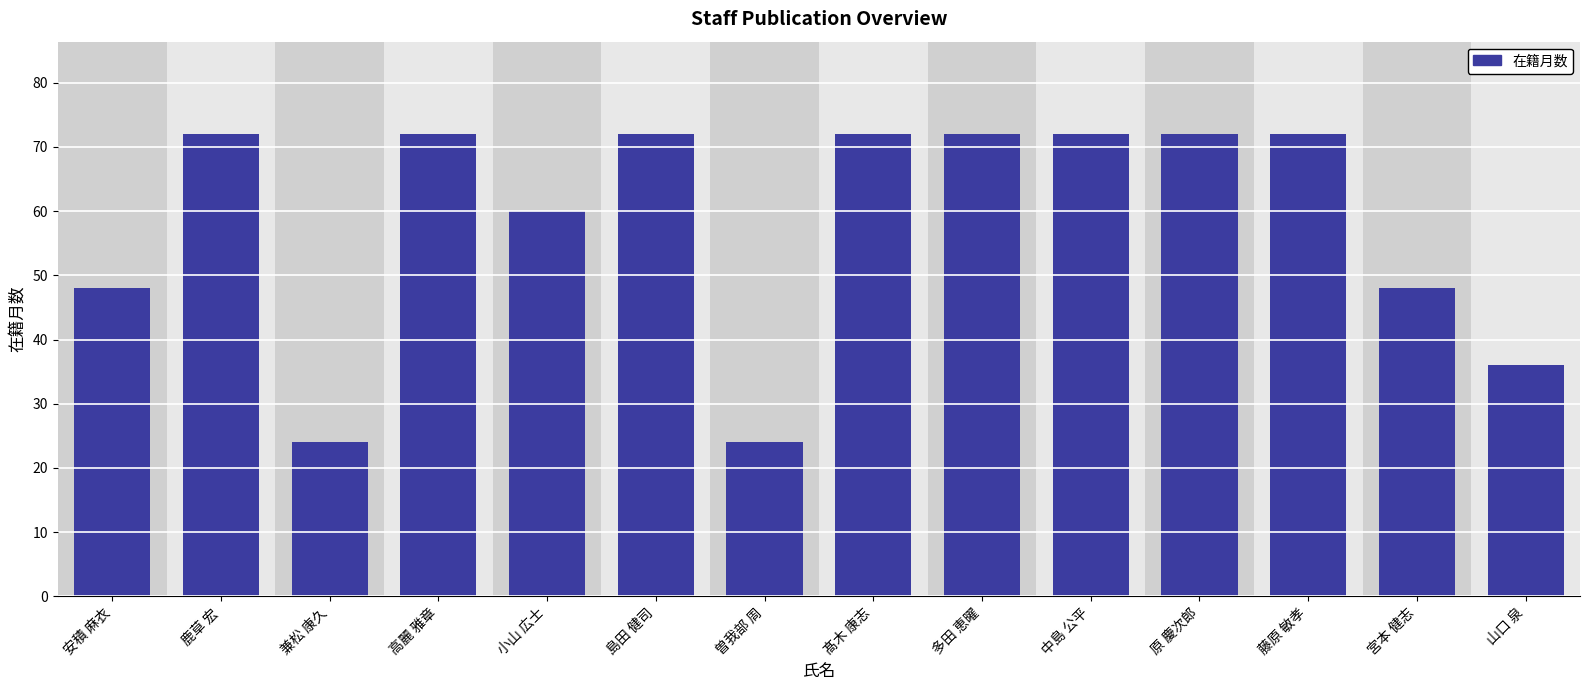

What position from the right is 多田 恵曜?

6